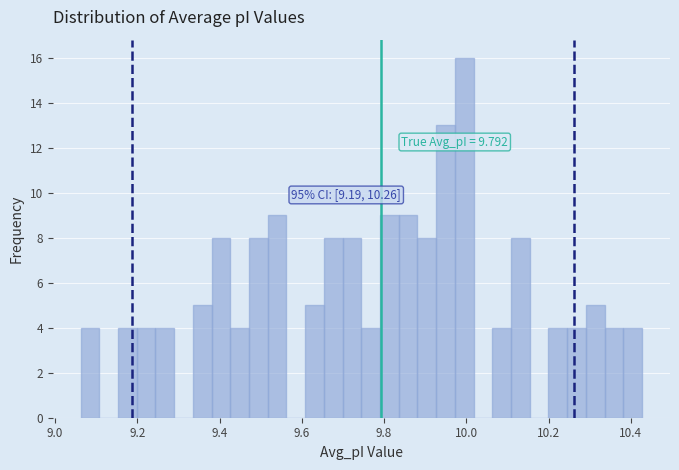

Read against the x-axis, roughly where is the centre of the tallest bar?

10.00